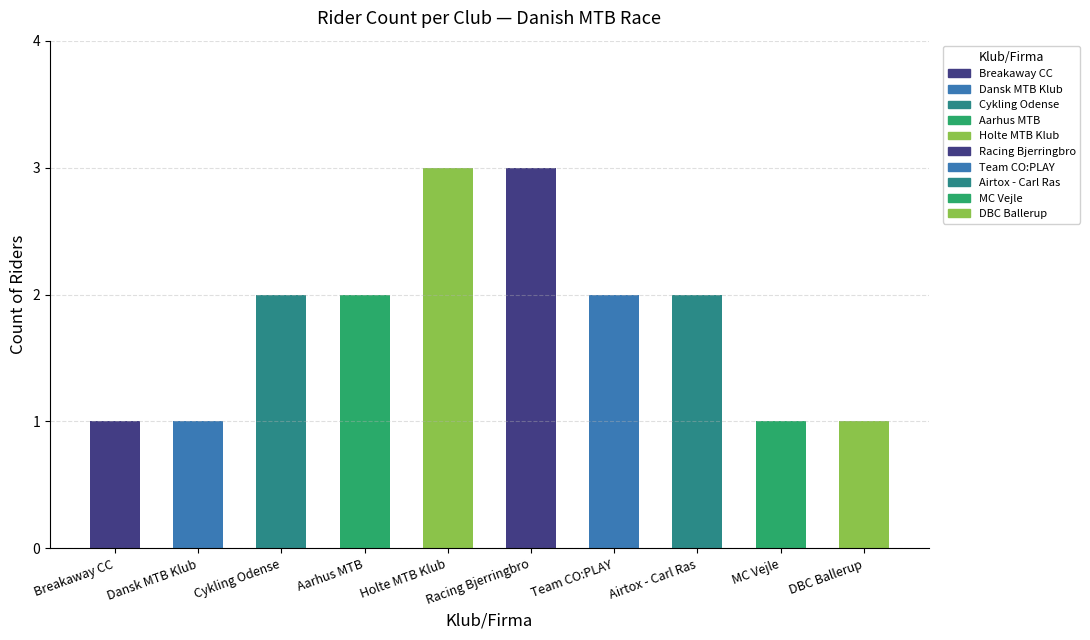

What is the label of the 2nd bar from the left?

Dansk MTB Klub